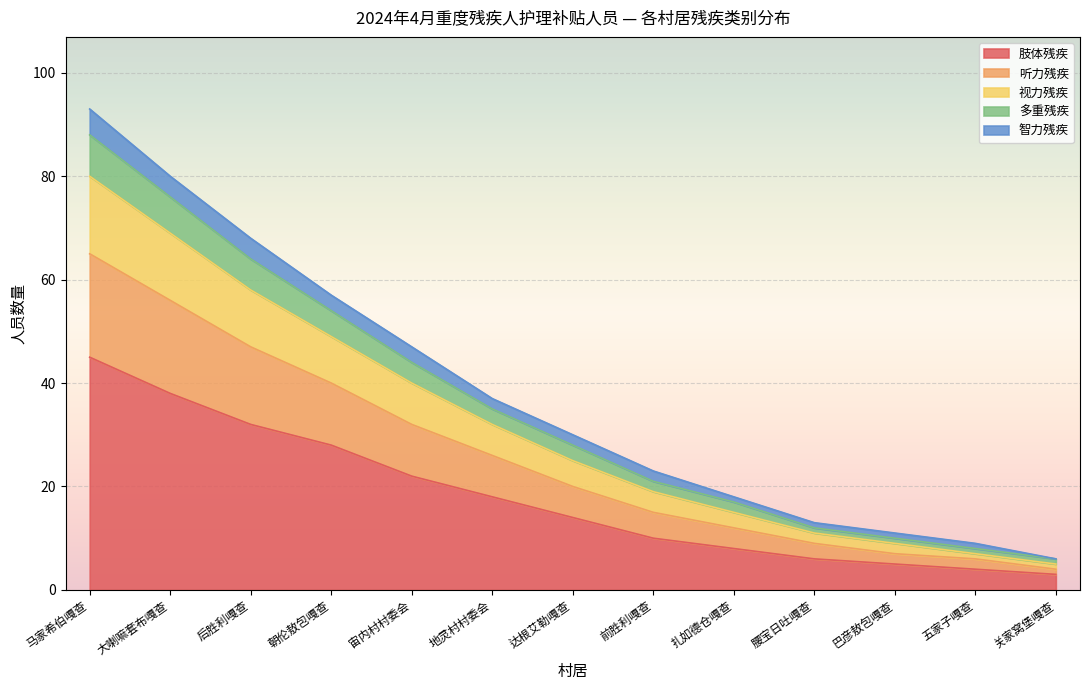

What is the highest value of the 肢体残疾 series?

45